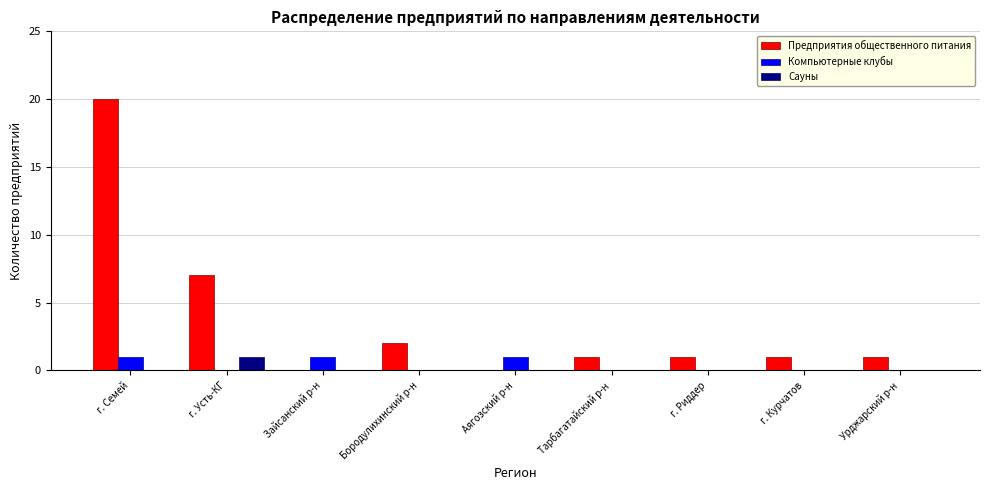

Which series has the widest spread of values?

Предприятия общественного питания